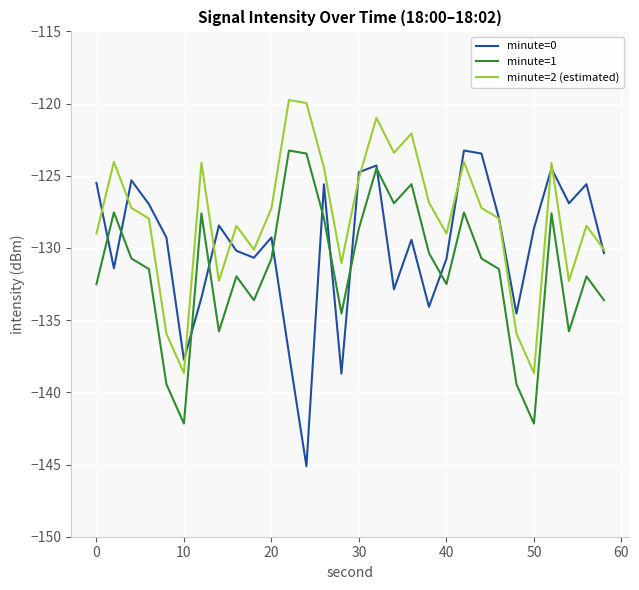

Which series has the largest range (max minus min)?

minute=0